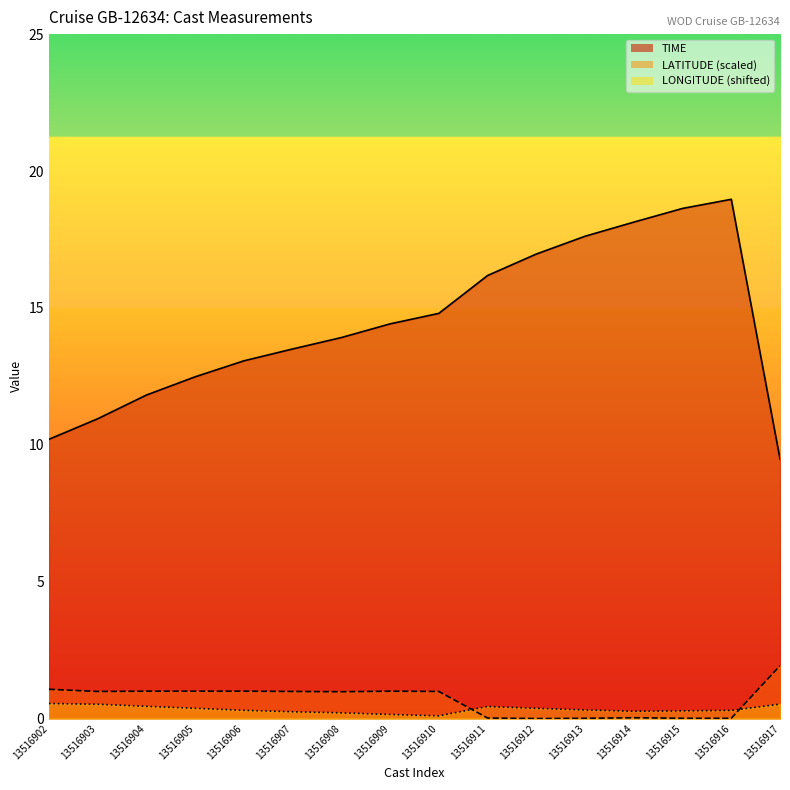

List the labels in order of LATITUDE_line value, smallest first.

13516912, 13516913, 13516915, 13516916, 13516911, 13516914, 13516908, 13516903, 13516907, 13516910, 13516904, 13516905, 13516906, 13516909, 13516902, 13516917